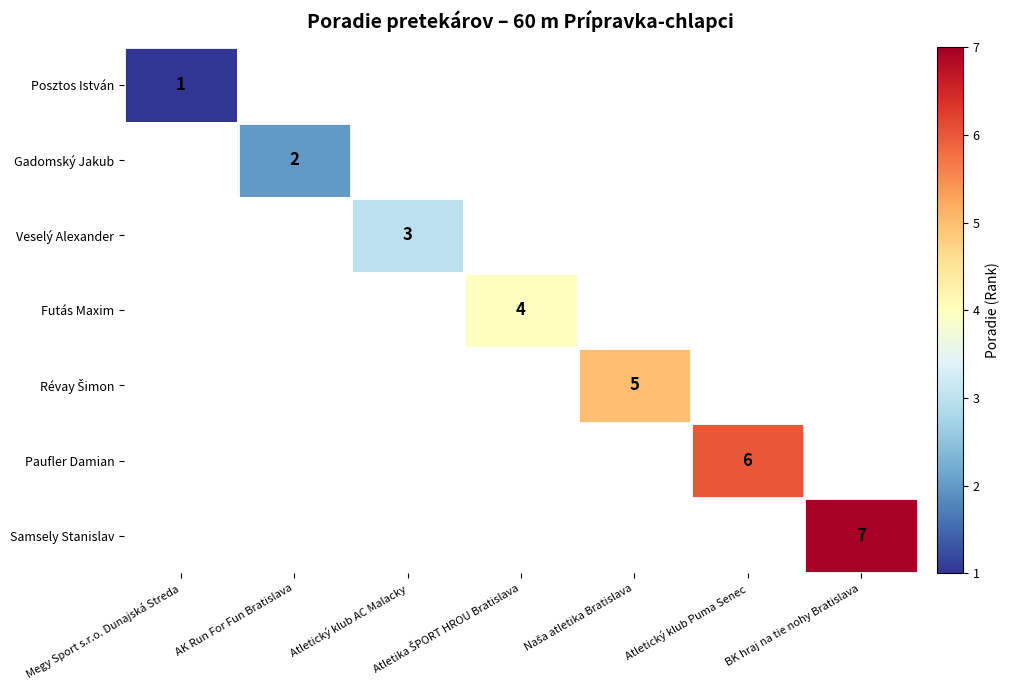

List the labels in order of Futás Maxim value, smallest first.

Megy Sport s.r.o. Dunajská Streda, AK Run For Fun Bratislava, Atletický klub AC Malacky, Atletika ŠPORT HROU Bratislava, Naša atletika Bratislava, Atletický klub Puma Senec, BK hraj na tie nohy Bratislava